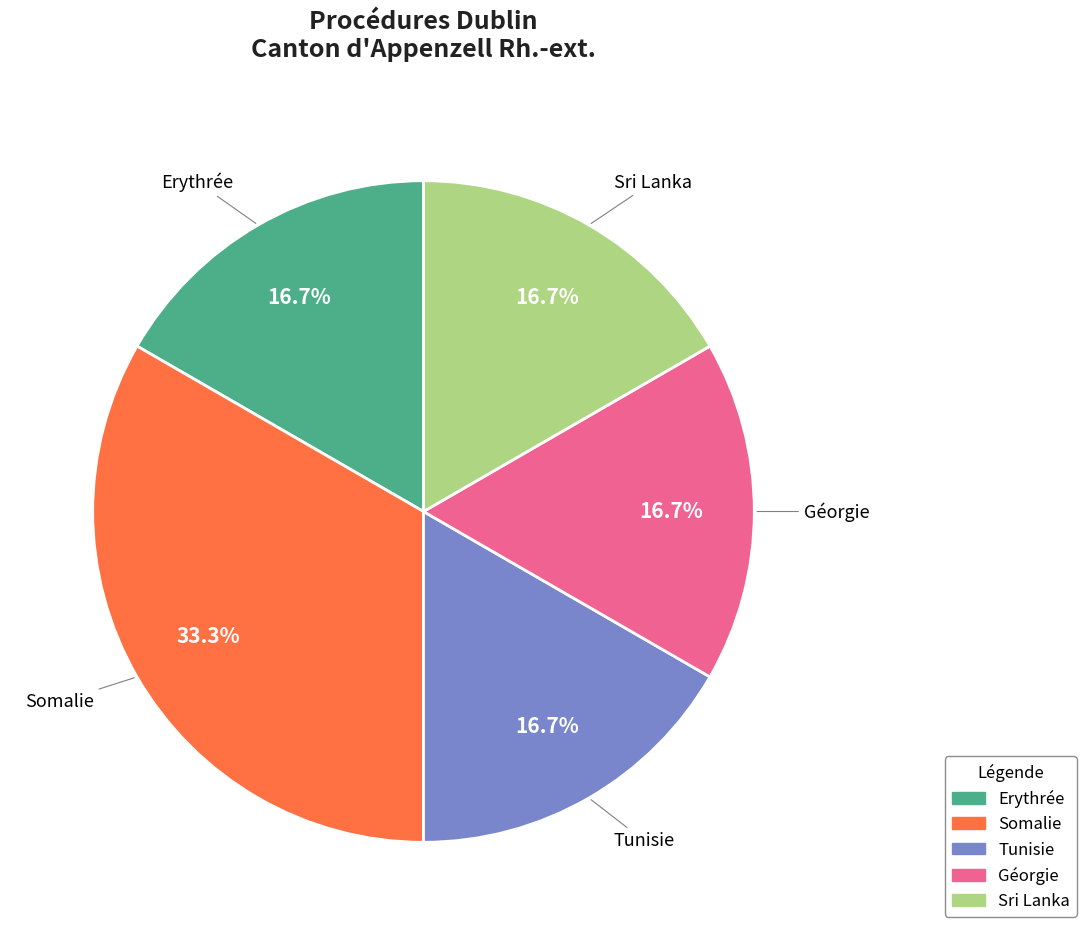

Does any single category account for the majority?

No